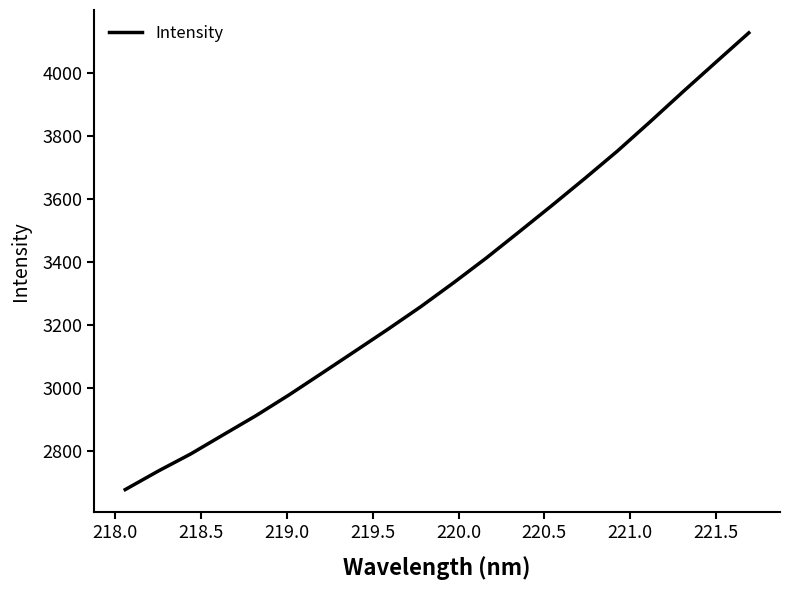

What is the smallest value displayed?

2678.9